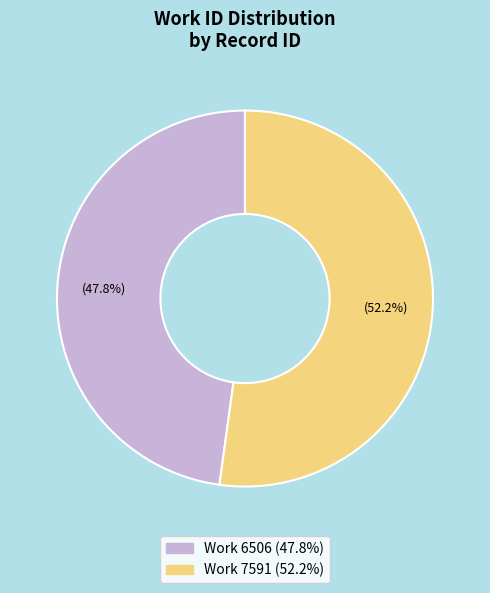

To the nearest percent, what is the average slice percentage?

50%